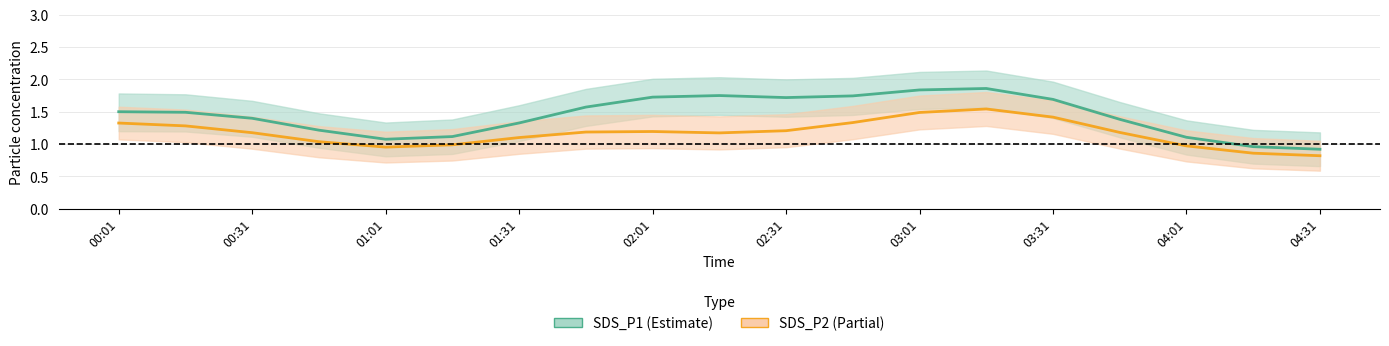

What is the value of the SDS_P2 point at the 6th from the left?

1.0